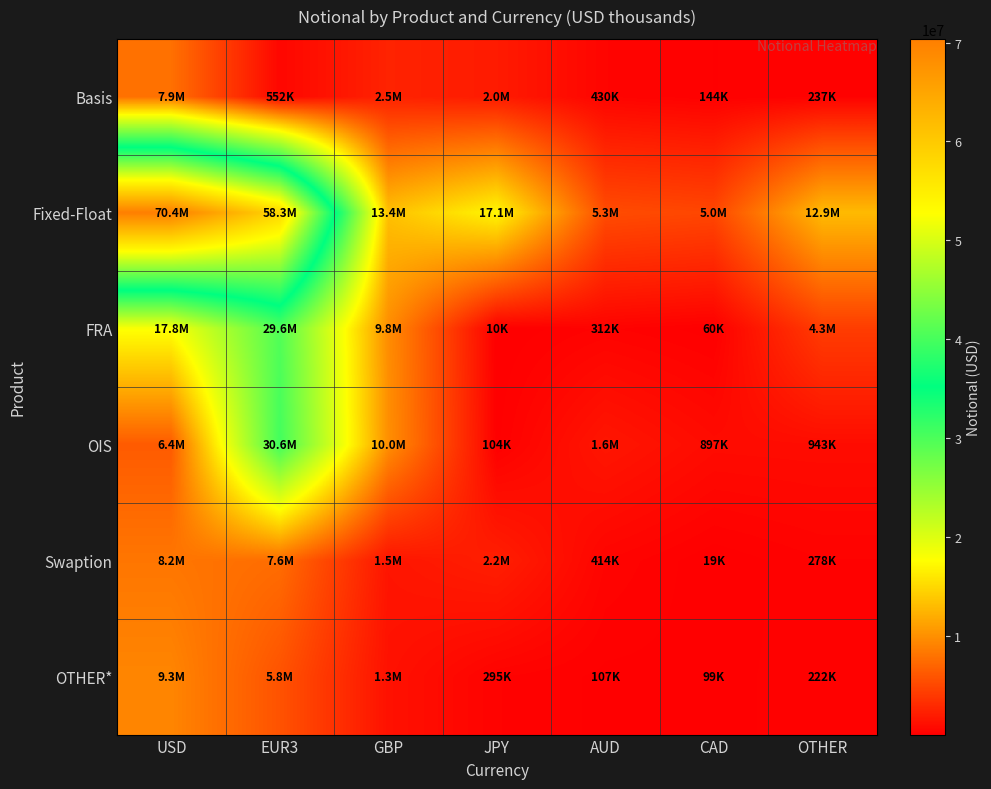

Reading right to left, extract all data points from this chart.

Basis: OTHER=237247	CAD=144046	AUD=430314	JPY=1955530	GBP=2519110	EUR3=551598	USD=7857874
Fixed-Float: OTHER=12916805	CAD=4955640	AUD=5324184	JPY=17063138	GBP=13350731	EUR3=58333313	USD=70373510
FRA: OTHER=4253149	CAD=59657	AUD=312256	JPY=9905	GBP=9821671	EUR3=29592009	USD=17845518
OIS: OTHER=943182	CAD=896777	AUD=1620479	JPY=103611	GBP=9964346	EUR3=30630148	USD=6362235
Swaption: OTHER=277938	CAD=19217	AUD=413815	JPY=2223181	GBP=1546653	EUR3=7578243	USD=8236296
OTHER*: OTHER=221614	CAD=98501	AUD=107043	JPY=294855	GBP=1296919	EUR3=5809675	USD=9310247